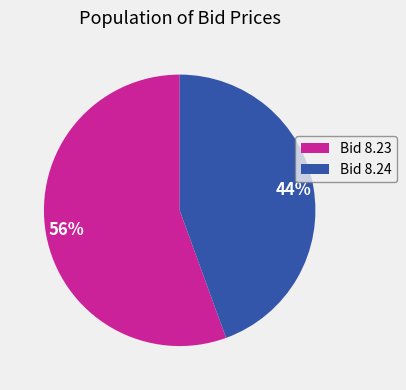

Does any single category account for the majority?

Yes